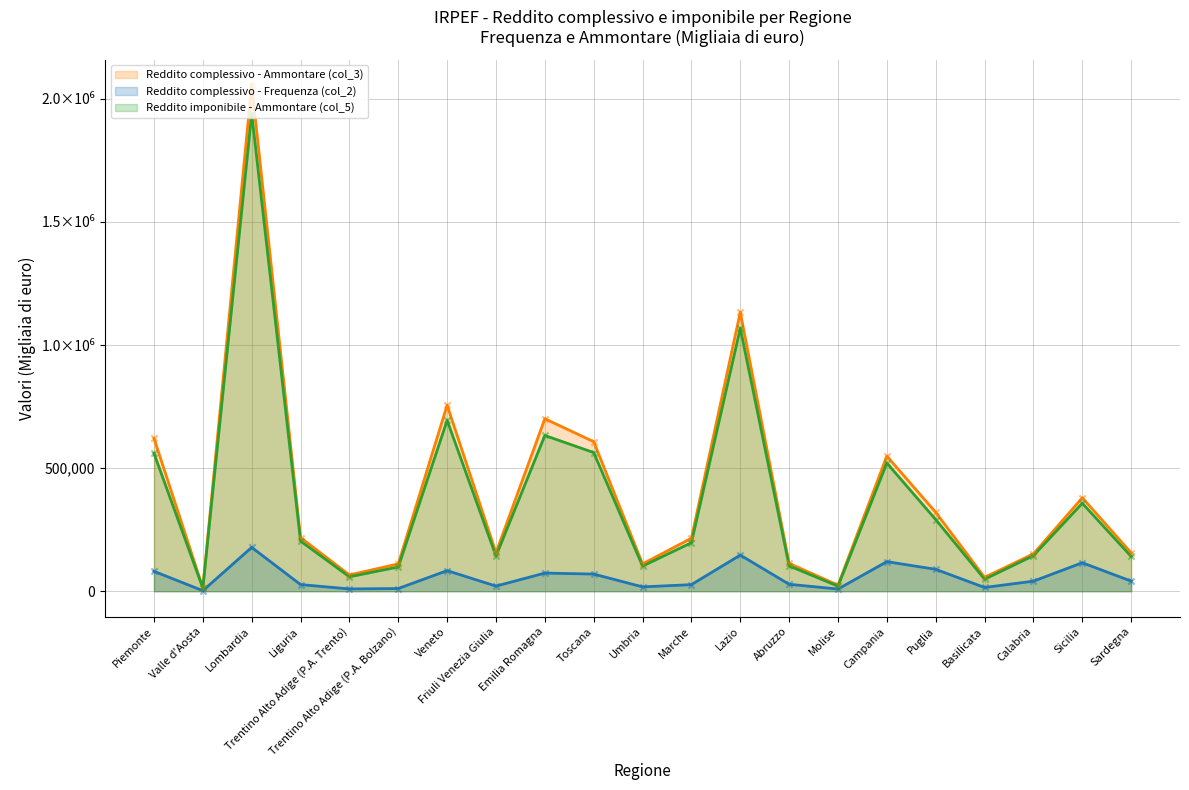

At how many categories does at least one series exceed 181742?

11